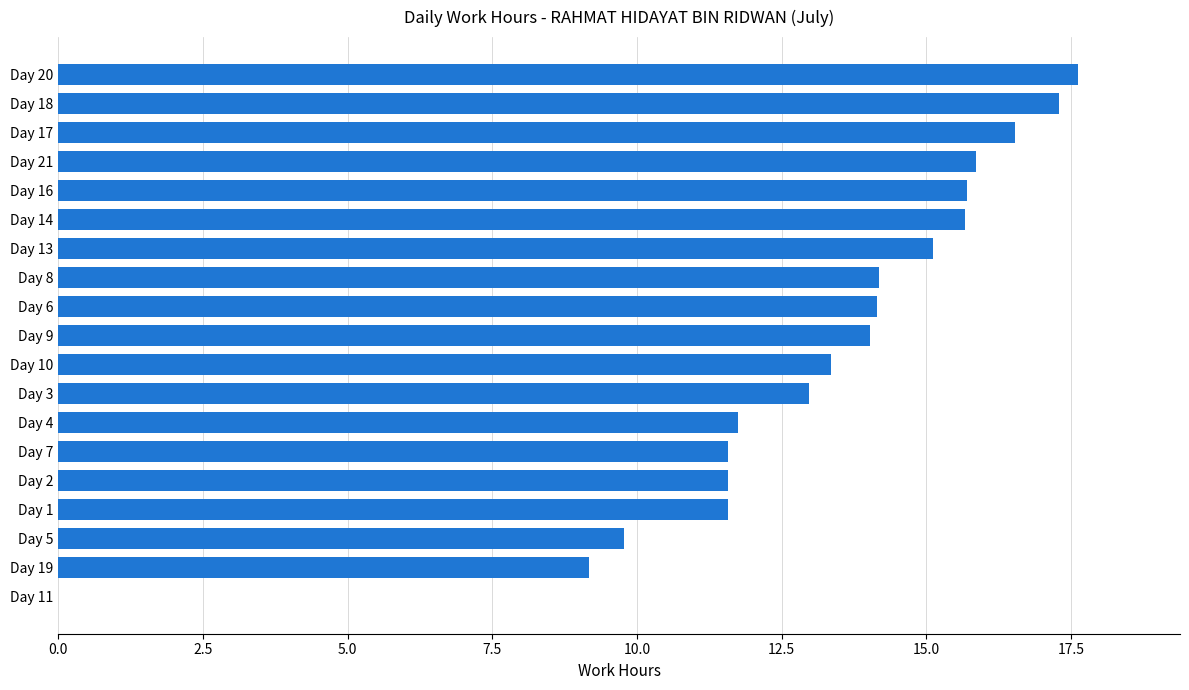

At which label is the value closest to 8?

Day 19